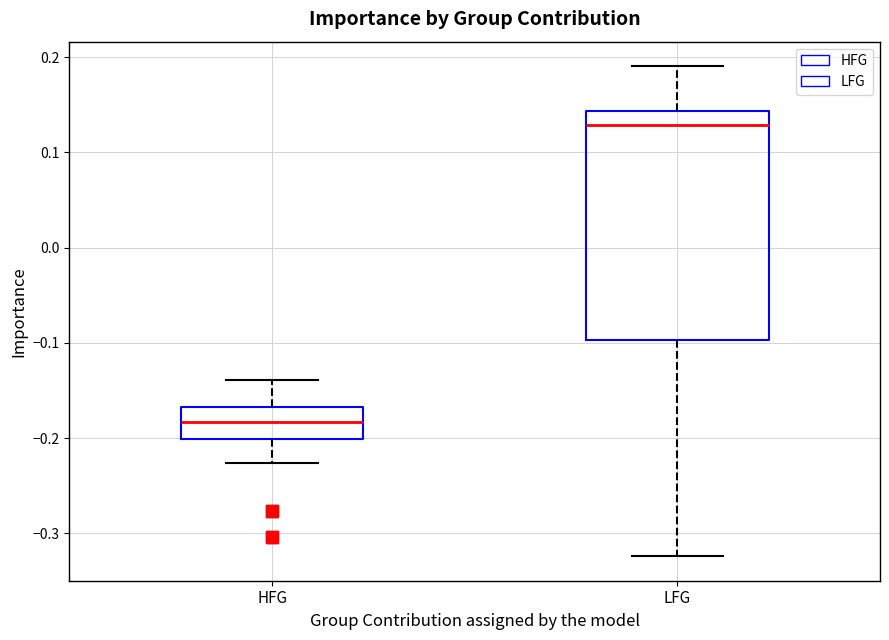

Where does the lower whisker of the box for HFG end on the y-axis? The values are not printed on the chart, so give them approximately, as read against the axis.

-0.23